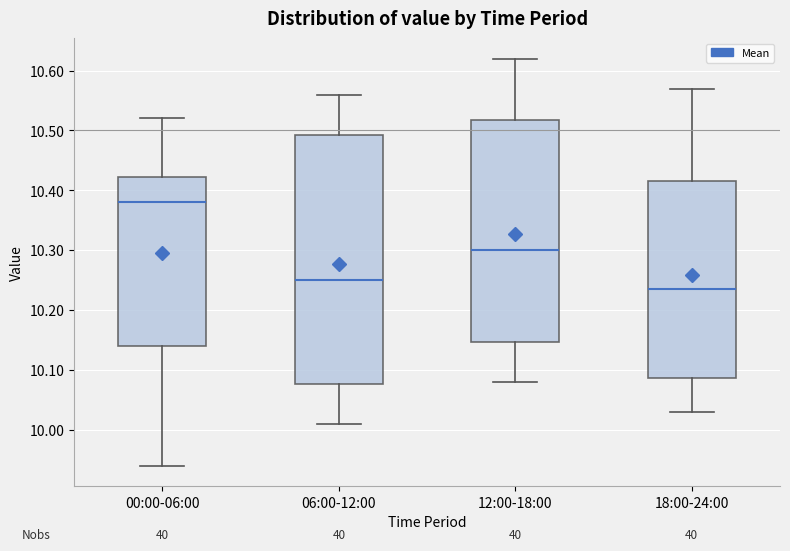

Reading left to right, transcribe this box plot: for each box, give where its median line is, the range the box spans, and where its two whiskers end, as read against the y-axis. The values are not printed on the chart, so give them approximately, as read against the axis.

00:00-06:00: median 10.38, box 10.14 to 10.42, whiskers 9.94 to 10.52
06:00-12:00: median 10.25, box 10.08 to 10.49, whiskers 10.01 to 10.56
12:00-18:00: median 10.30, box 10.15 to 10.52, whiskers 10.08 to 10.62
18:00-24:00: median 10.24, box 10.09 to 10.42, whiskers 10.03 to 10.57